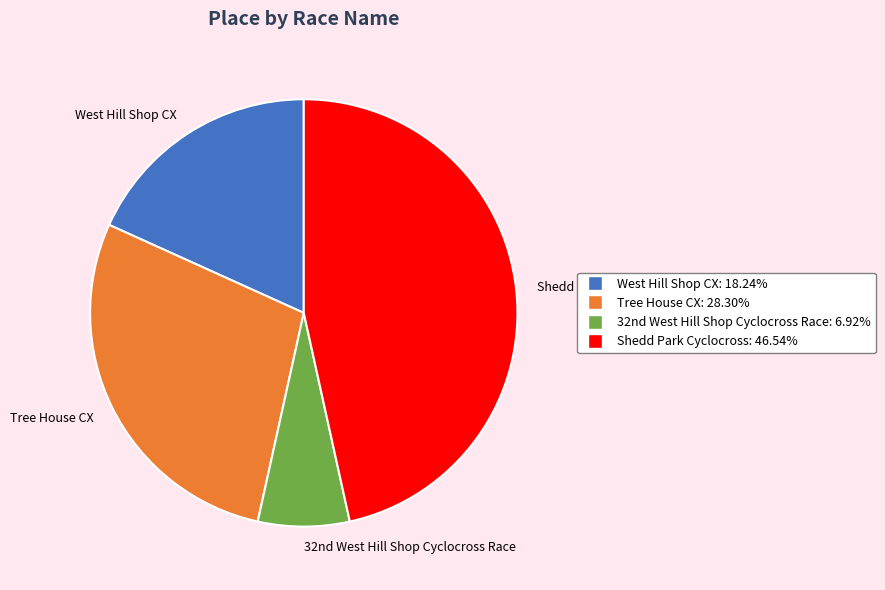

Does any single category account for the majority?

No